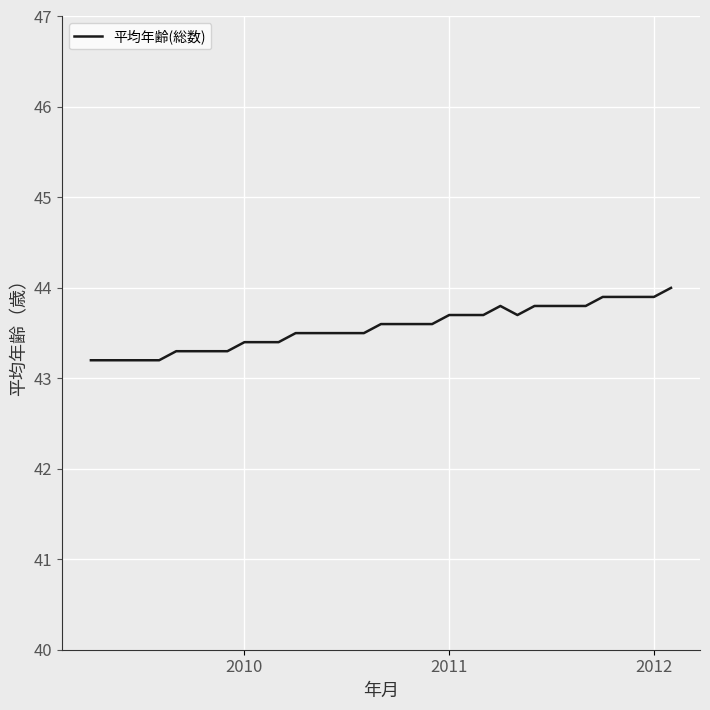

What is the smallest value displayed?

43.2